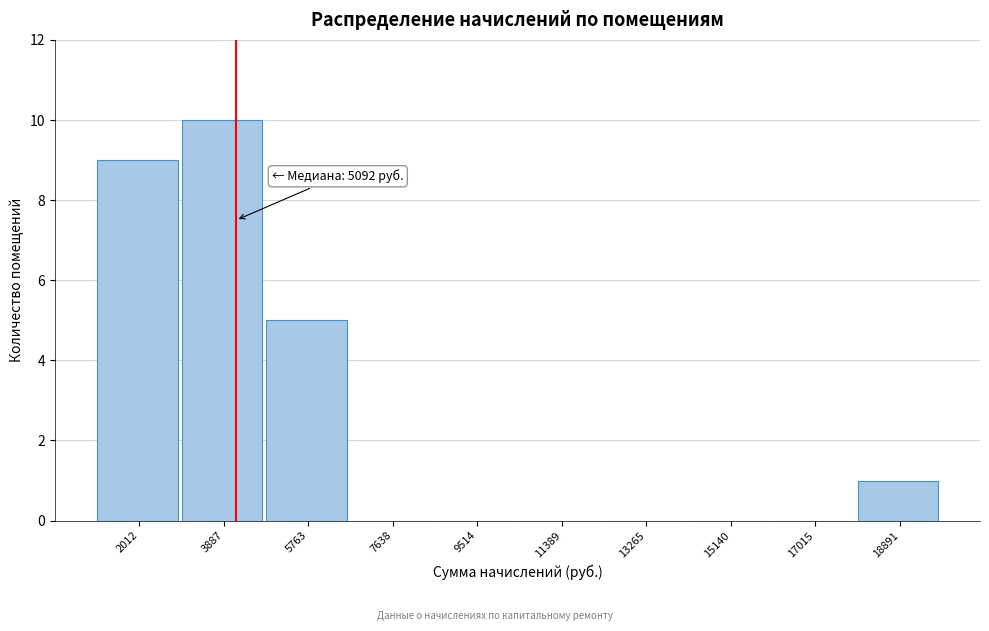

Reading left to right, transcribe all the data shown in this chart.

2012=9	3887=10	5763=5	7638=0	9514=0	11389=0	13265=0	15140=0	17015=0	18891=1